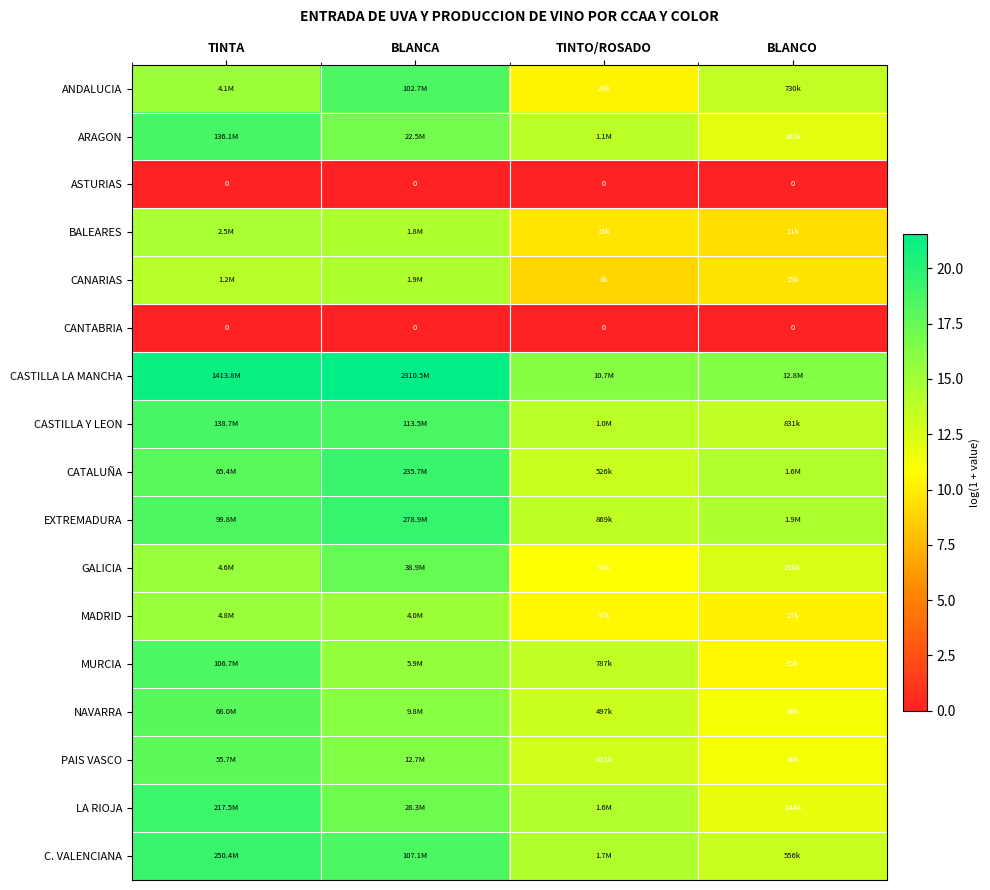

What is the average value of the MURCIA series?

14.5